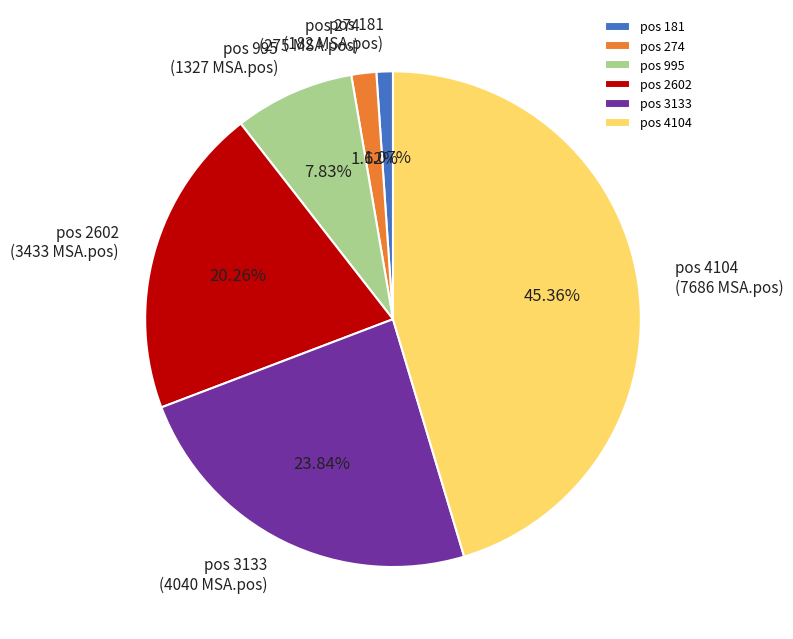

Count the number of slices in the pie.

6